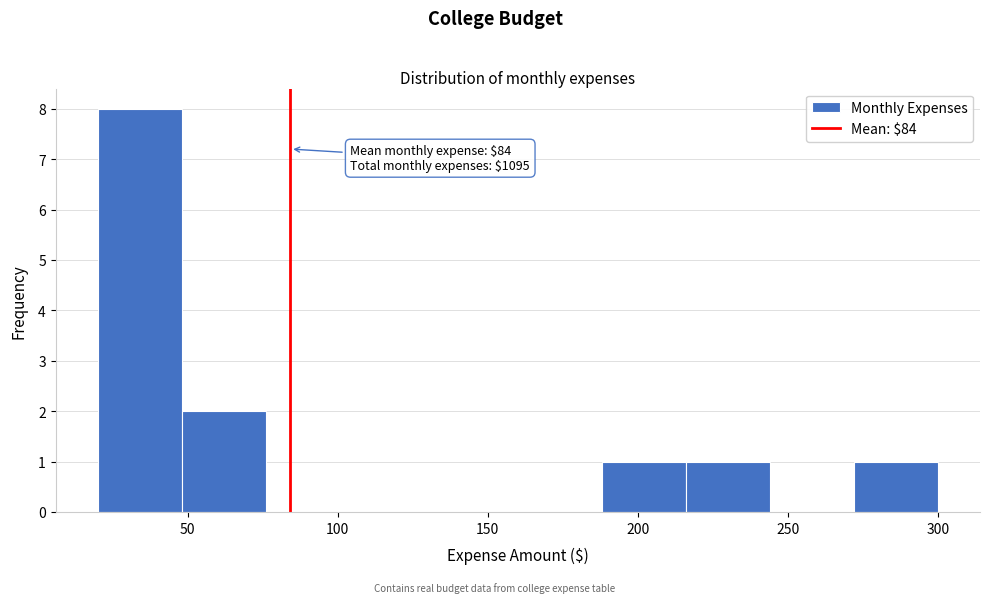

Over which range of the x-axis is the bar tallest?

20 to 48